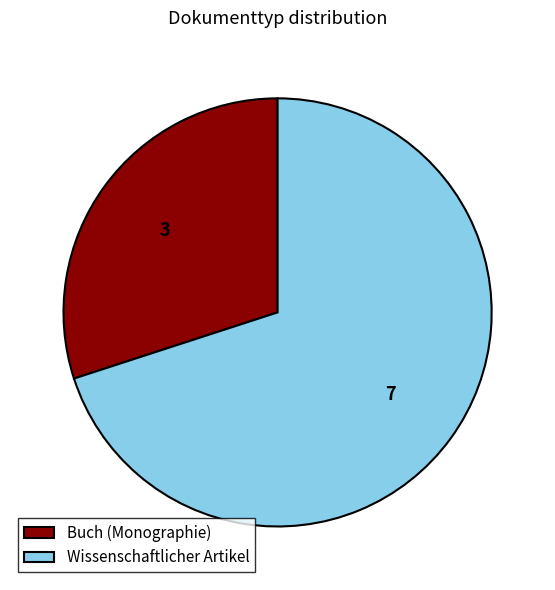

Is it true that Buch (Monographie) is 30% of the pie?

True